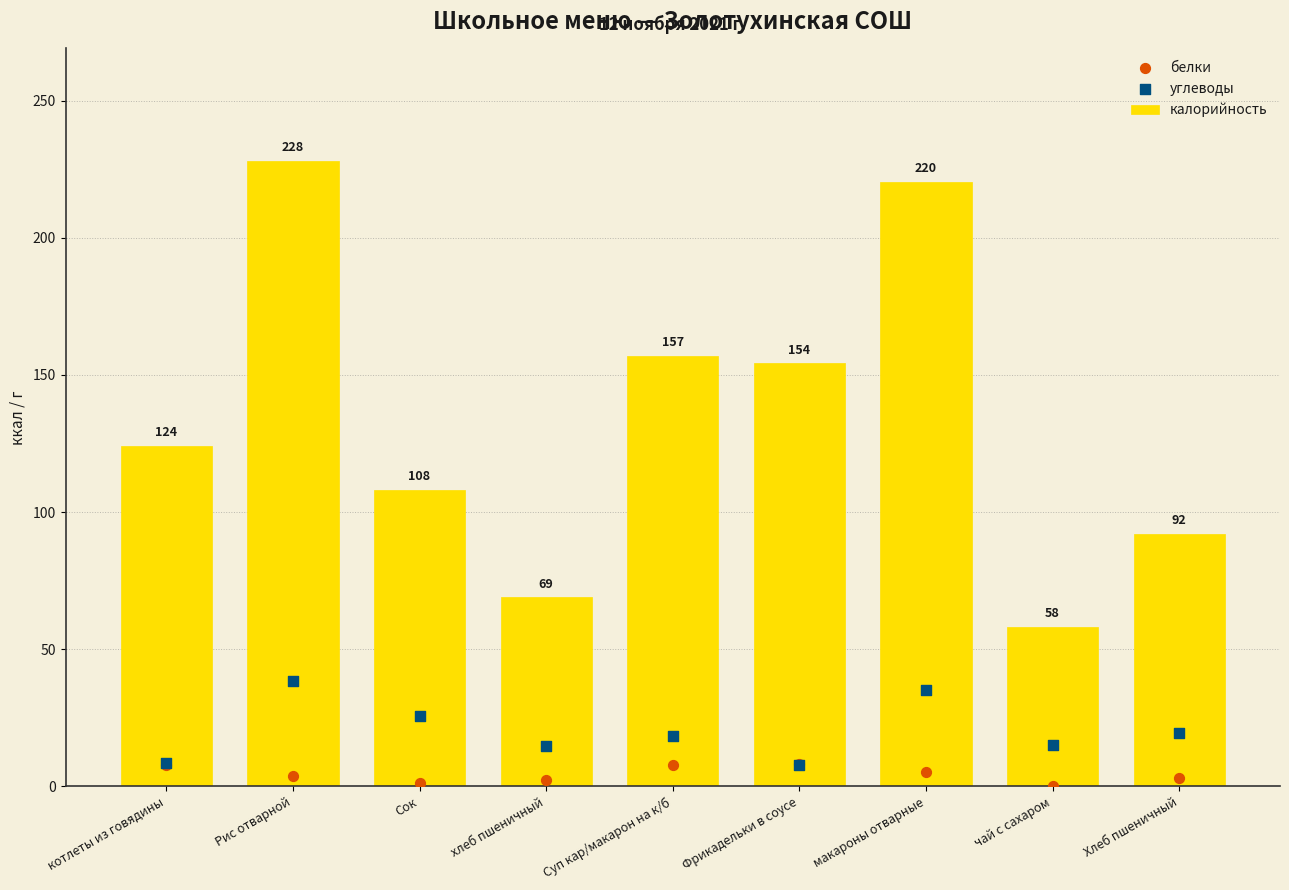

What are all the series names shown in the legend?

калорийность, белки, углеводы